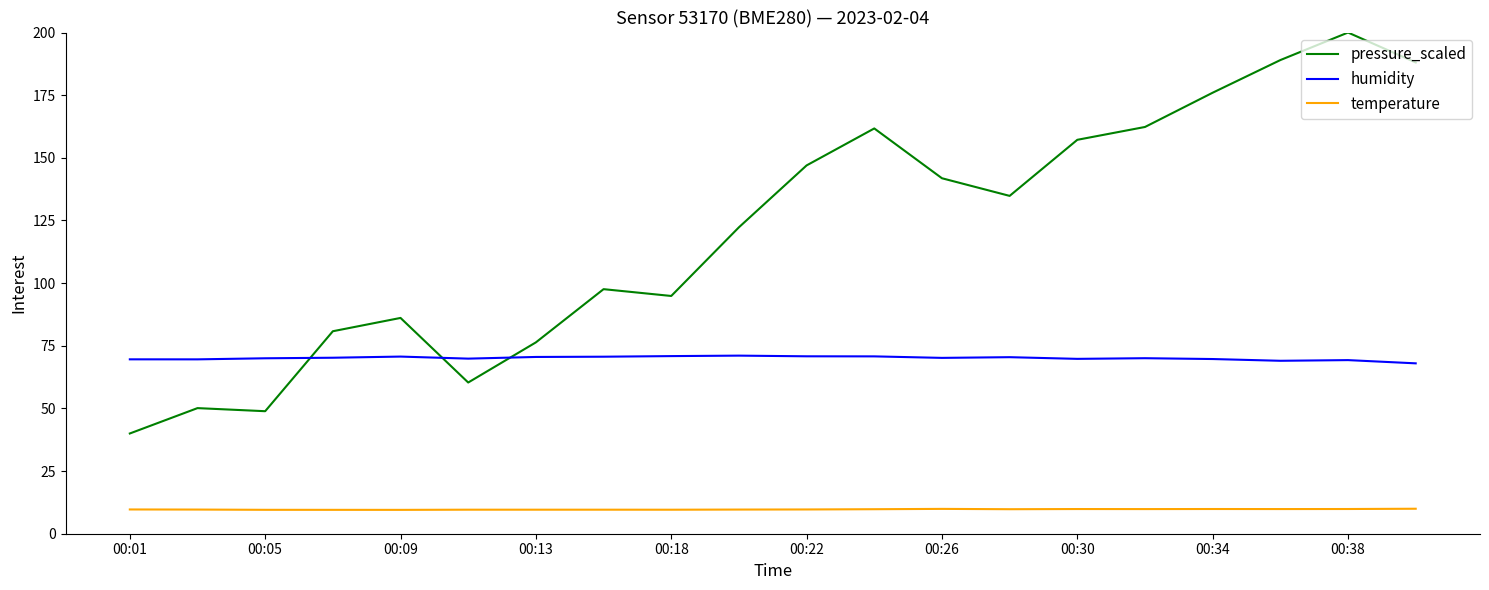

What is the maximum value for temperature?

10.0